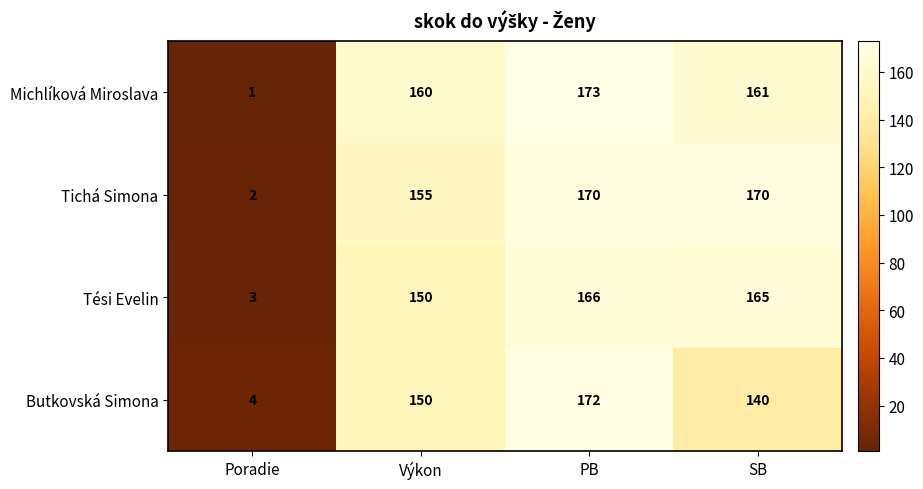

The value of Butkovská Simona at Výkon is 66. True or false?

False